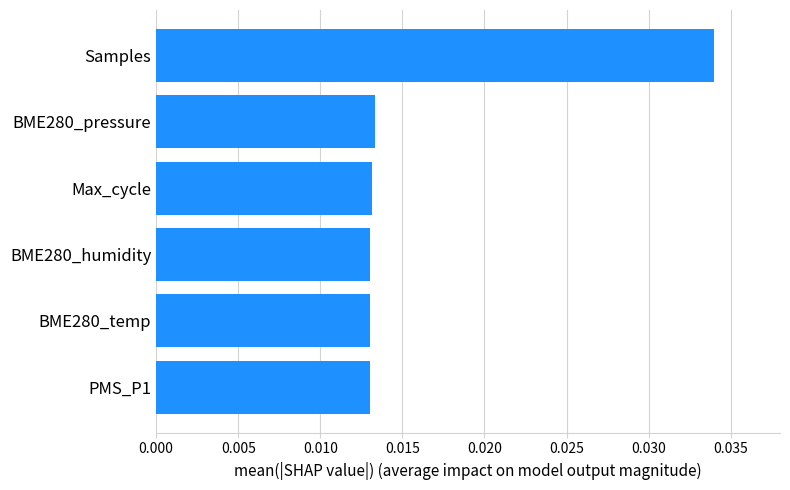

Does the chart contain stacked bars?

No